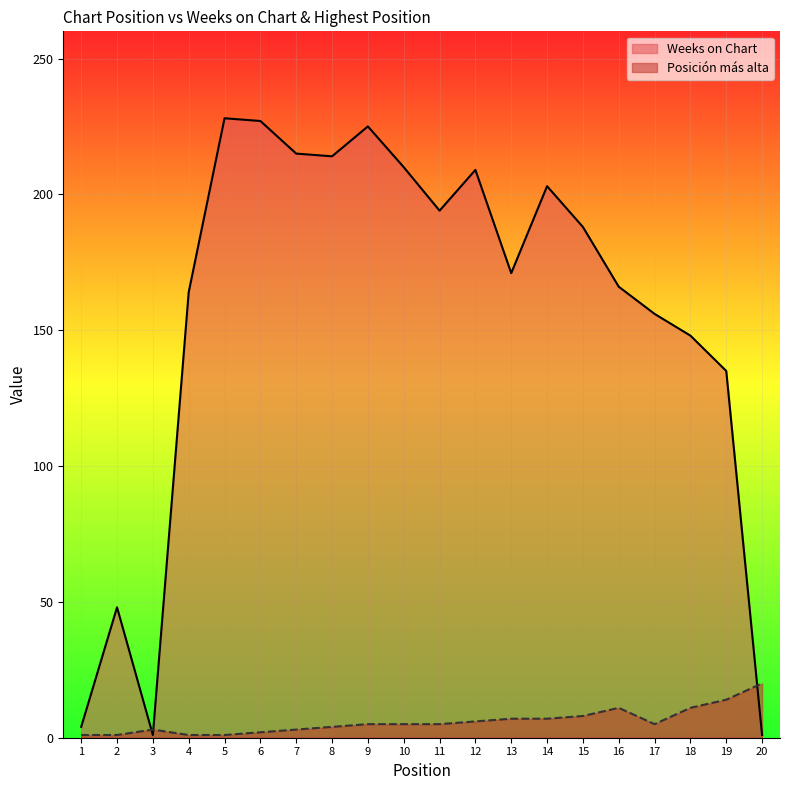

Which label corresponds to the largest value in the chart?

5